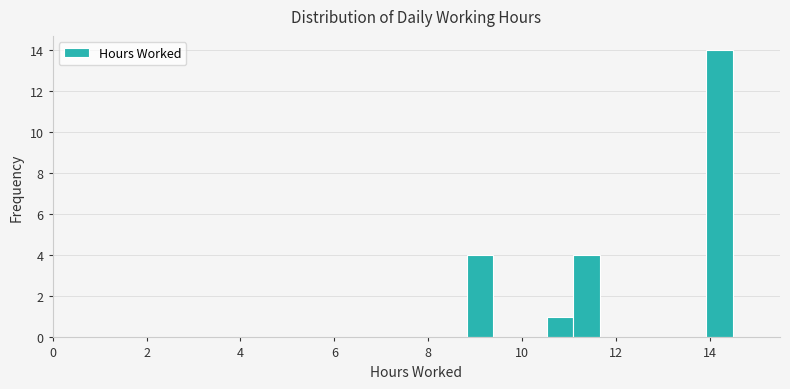

Around what value on the x-axis is the tallest bar? Give the approximate position of its centre, as read against the axis.

14.2